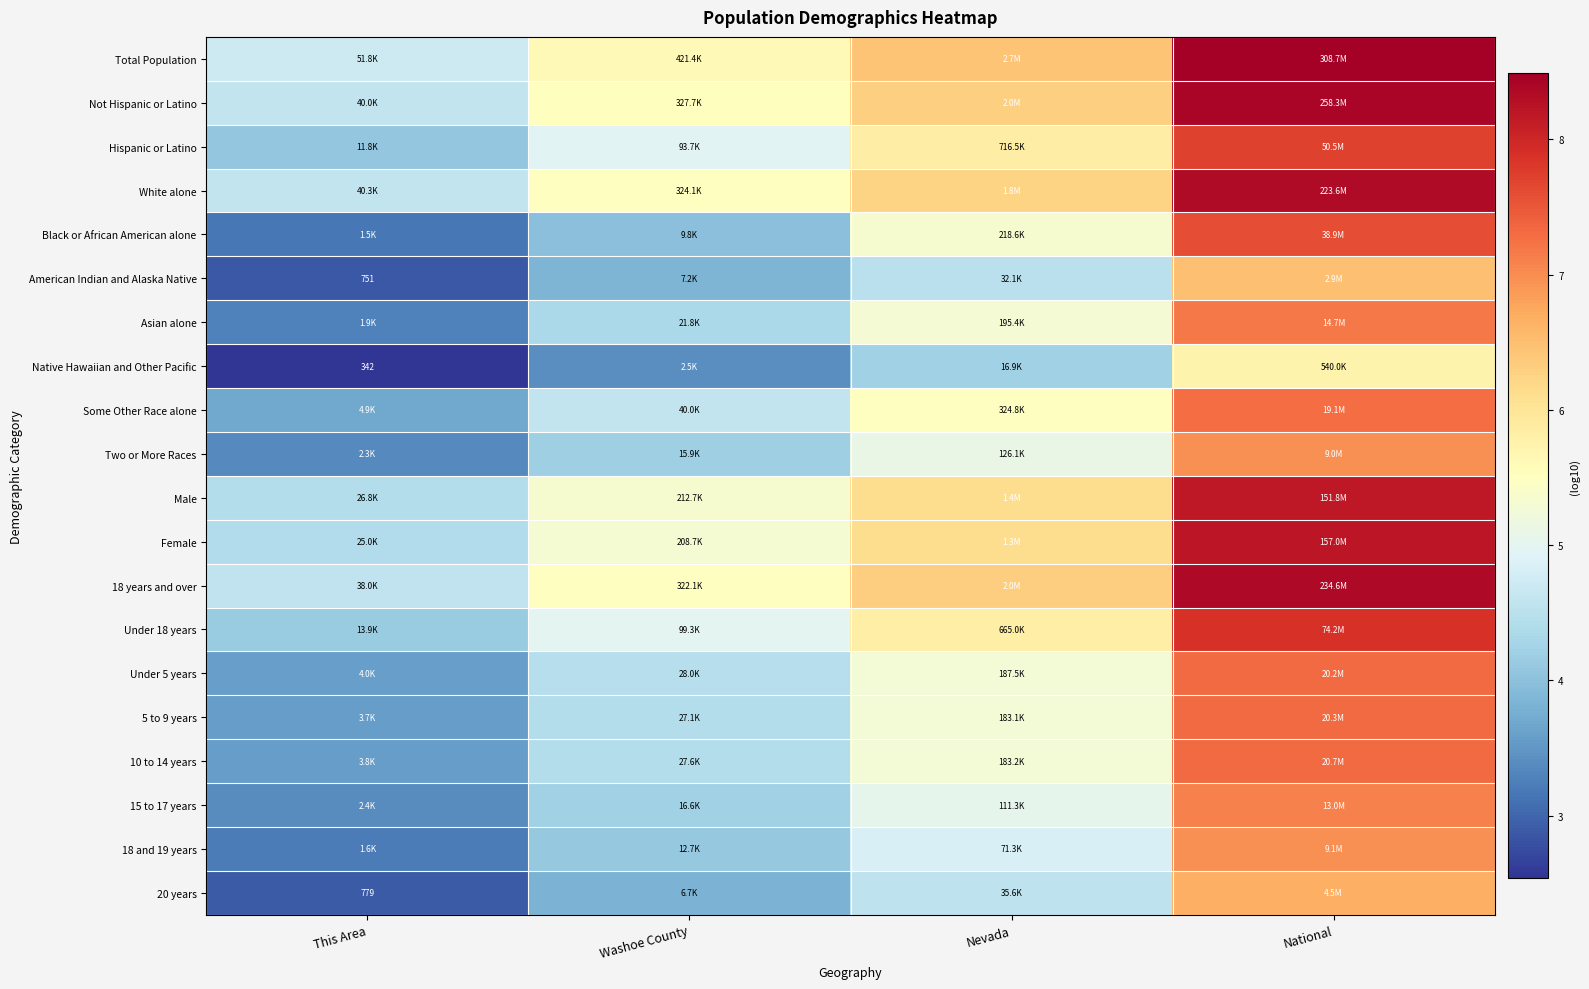

List the labels in order of 5 to 9 years value, largest first.

National, Nevada, Washoe County, This Area